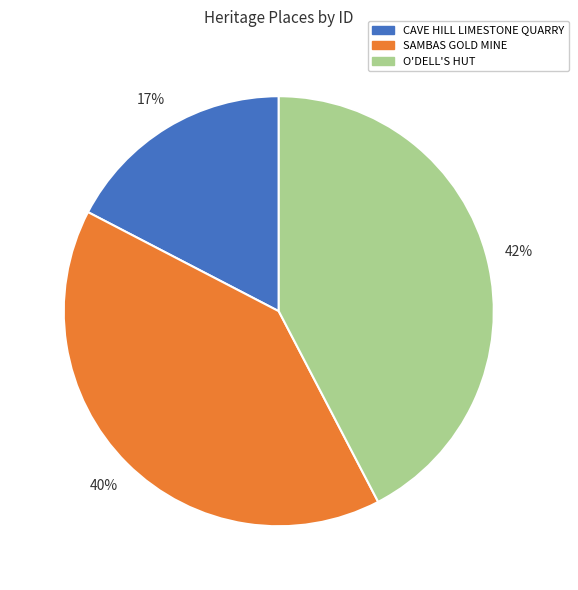

What percentage is the SAMBAS GOLD MINE slice, to the nearest percent?

40%